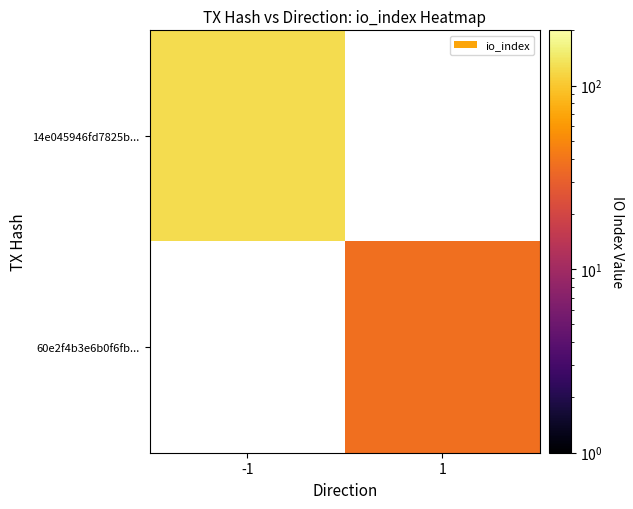

Is the value of 14e045946fd7825b... at 1 greater than the value of 60e2f4b3e6b0f6fb... at 1?

No